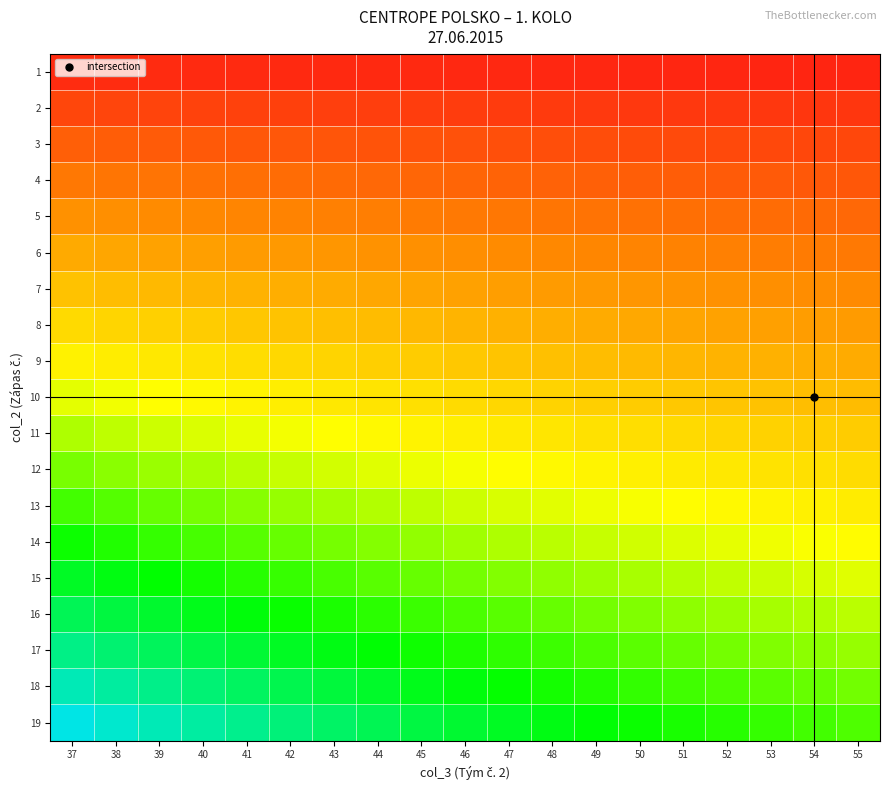

Reading left to right, list all the values displayed in this chart.

1: 37=0.0	38=0.0	39=0.0	40=0.0	41=0.0	42=0.0	43=0.0	44=0.0	45=0.0	46=0.0	47=0.0	48=0.0	49=0.0	50=0.0	51=0.0	52=0.0	53=0.0	54=0.0	55=0.0
2: 37=0.1	38=0.1	39=0.1	40=0.1	41=0.0	42=0.0	43=0.0	44=0.0	45=0.0	46=0.0	47=0.0	48=0.0	49=0.0	50=0.0	51=0.0	52=0.0	53=0.0	54=0.0	55=0.0
3: 37=0.1	38=0.1	39=0.1	40=0.1	41=0.1	42=0.1	43=0.1	44=0.1	45=0.1	46=0.1	47=0.1	48=0.1	49=0.1	50=0.1	51=0.1	52=0.1	53=0.1	54=0.1	55=0.1
4: 37=0.1	38=0.1	39=0.1	40=0.1	41=0.1	42=0.1	43=0.1	44=0.1	45=0.1	46=0.1	47=0.1	48=0.1	49=0.1	50=0.1	51=0.1	52=0.1	53=0.1	54=0.1	55=0.1
5: 37=0.1	38=0.1	39=0.1	40=0.1	41=0.1	42=0.1	43=0.1	44=0.1	45=0.1	46=0.1	47=0.1	48=0.1	49=0.1	50=0.1	51=0.1	52=0.1	53=0.1	54=0.1	55=0.1
6: 37=0.2	38=0.2	39=0.2	40=0.1	41=0.1	42=0.1	43=0.1	44=0.1	45=0.1	46=0.1	47=0.1	48=0.1	49=0.1	50=0.1	51=0.1	52=0.1	53=0.1	54=0.1	55=0.1
7: 37=0.2	38=0.2	39=0.2	40=0.2	41=0.2	42=0.2	43=0.2	44=0.2	45=0.2	46=0.2	47=0.1	48=0.1	49=0.1	50=0.1	51=0.1	52=0.1	53=0.1	54=0.1	55=0.1
8: 37=0.2	38=0.2	39=0.2	40=0.2	41=0.2	42=0.2	43=0.2	44=0.2	45=0.2	46=0.2	47=0.2	48=0.2	49=0.2	50=0.2	51=0.2	52=0.2	53=0.2	54=0.1	55=0.1
9: 37=0.2	38=0.2	39=0.2	40=0.2	41=0.2	42=0.2	43=0.2	44=0.2	45=0.2	46=0.2	47=0.2	48=0.2	49=0.2	50=0.2	51=0.2	52=0.2	53=0.2	54=0.2	55=0.2
10: 37=0.3	38=0.3	39=0.3	40=0.2	41=0.2	42=0.2	43=0.2	44=0.2	45=0.2	46=0.2	47=0.2	48=0.2	49=0.2	50=0.2	51=0.2	52=0.2	53=0.2	54=0.2	55=0.2
11: 37=0.3	38=0.3	39=0.3	40=0.3	41=0.3	42=0.3	43=0.3	44=0.2	45=0.2	46=0.2	47=0.2	48=0.2	49=0.2	50=0.2	51=0.2	52=0.2	53=0.2	54=0.2	55=0.2
12: 37=0.3	38=0.3	39=0.3	40=0.3	41=0.3	42=0.3	43=0.3	44=0.3	45=0.3	46=0.3	47=0.3	48=0.2	49=0.2	50=0.2	51=0.2	52=0.2	53=0.2	54=0.2	55=0.2
13: 37=0.4	38=0.3	39=0.3	40=0.3	41=0.3	42=0.3	43=0.3	44=0.3	45=0.3	46=0.3	47=0.3	48=0.3	49=0.3	50=0.3	51=0.3	52=0.2	53=0.2	54=0.2	55=0.2
14: 37=0.4	38=0.4	39=0.4	40=0.3	41=0.3	42=0.3	43=0.3	44=0.3	45=0.3	46=0.3	47=0.3	48=0.3	49=0.3	50=0.3	51=0.3	52=0.3	53=0.3	54=0.3	55=0.3
15: 37=0.4	38=0.4	39=0.4	40=0.4	41=0.4	42=0.4	43=0.3	44=0.3	45=0.3	46=0.3	47=0.3	48=0.3	49=0.3	50=0.3	51=0.3	52=0.3	53=0.3	54=0.3	55=0.3
16: 37=0.4	38=0.4	39=0.4	40=0.4	41=0.4	42=0.4	43=0.4	44=0.4	45=0.4	46=0.3	47=0.3	48=0.3	49=0.3	50=0.3	51=0.3	52=0.3	53=0.3	54=0.3	55=0.3
17: 37=0.5	38=0.4	39=0.4	40=0.4	41=0.4	42=0.4	43=0.4	44=0.4	45=0.4	46=0.4	47=0.4	48=0.4	49=0.3	50=0.3	51=0.3	52=0.3	53=0.3	54=0.3	55=0.3
18: 37=0.5	38=0.5	39=0.5	40=0.5	41=0.4	42=0.4	43=0.4	44=0.4	45=0.4	46=0.4	47=0.4	48=0.4	49=0.4	50=0.4	51=0.4	52=0.3	53=0.3	54=0.3	55=0.3
19: 37=0.5	38=0.5	39=0.5	40=0.5	41=0.5	42=0.5	43=0.4	44=0.4	45=0.4	46=0.4	47=0.4	48=0.4	49=0.4	50=0.4	51=0.4	52=0.4	53=0.4	54=0.4	55=0.3